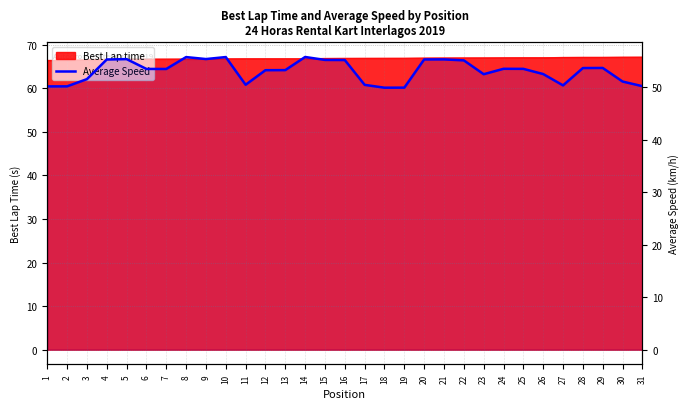

What is the value of the 22nd point from the left?

55.1